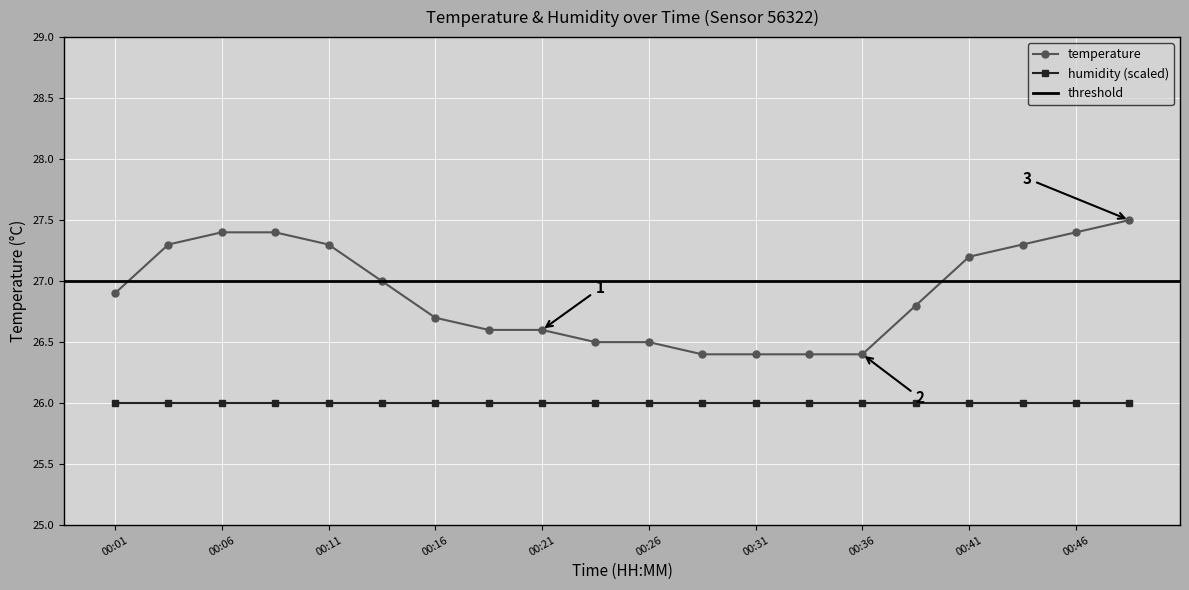

True or false: the data has more than 2 interior local peaks.

False